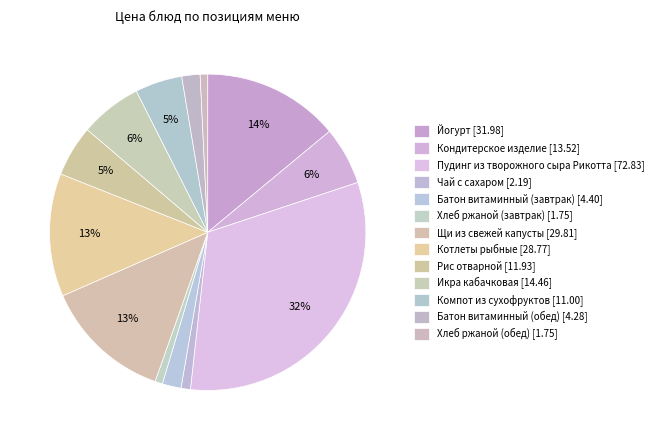

Count the number of slices in the pie.

13